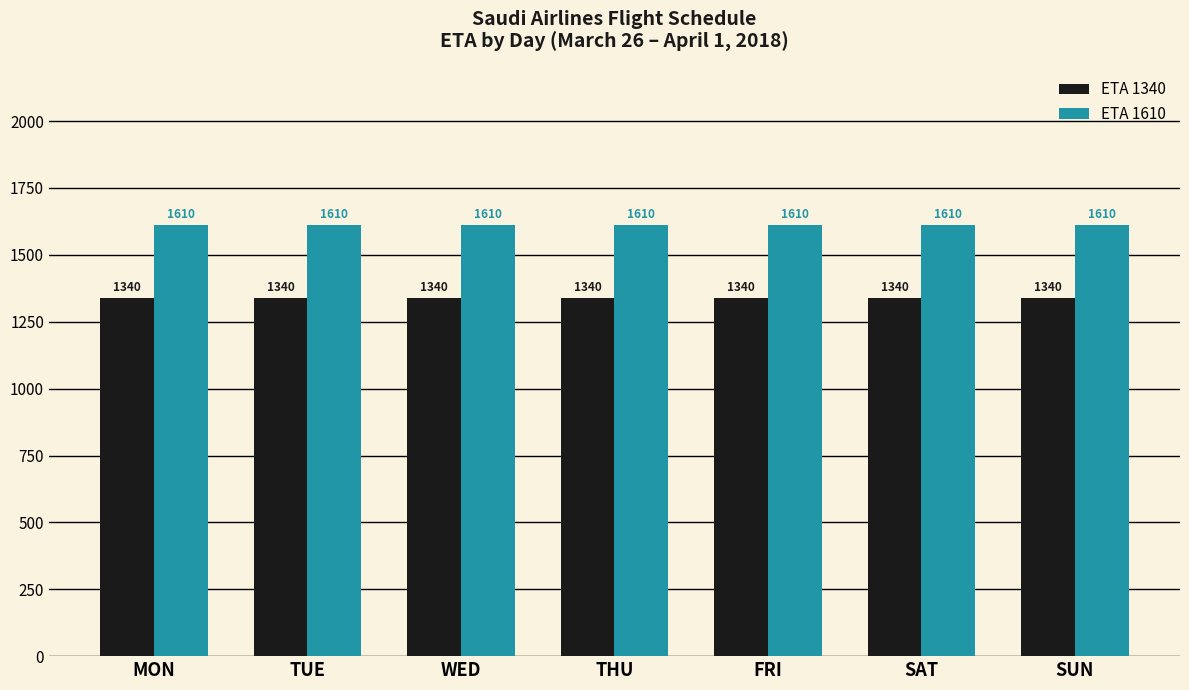

What are all the series names shown in the legend?

ETA 1340, ETA 1610